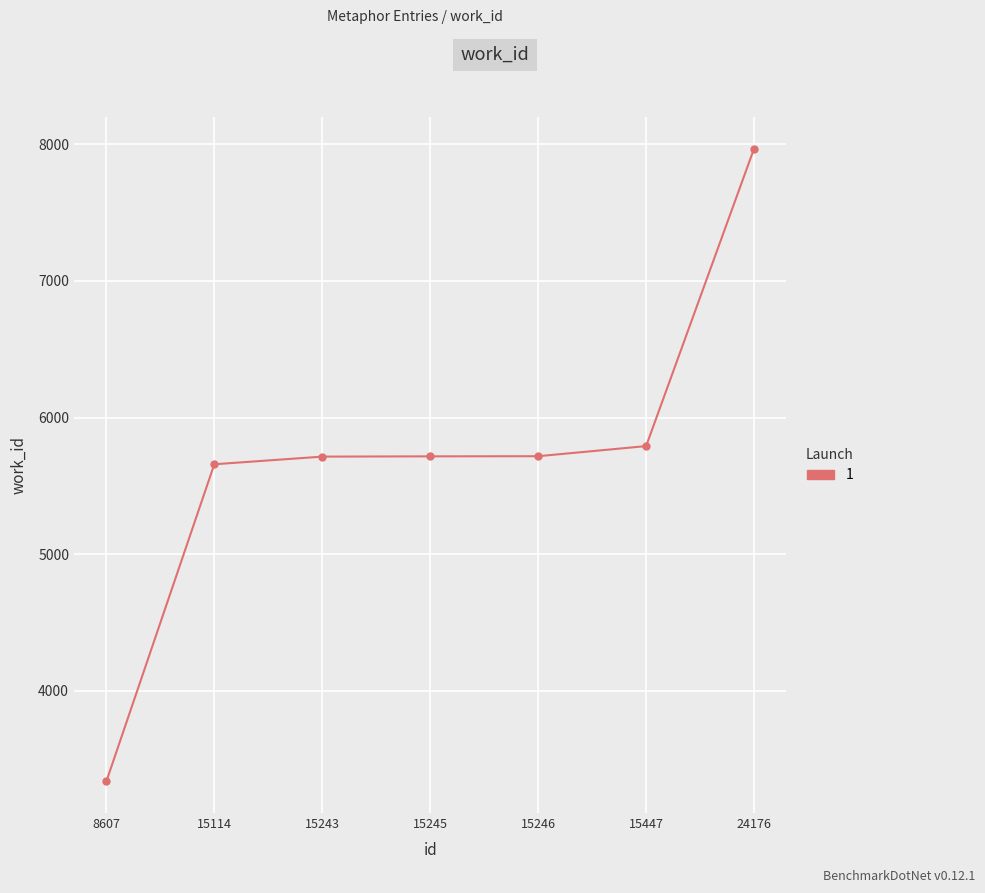

What value does the data have at 15114, to the nearest 100?

5700